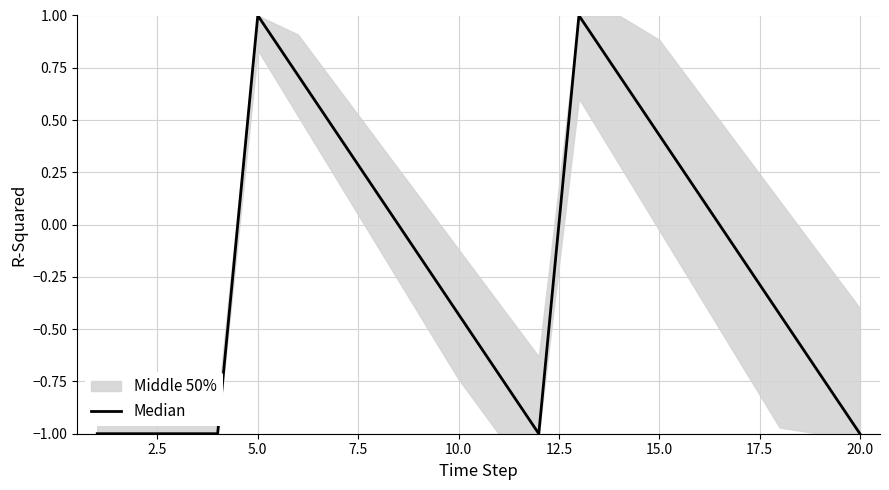

What is the greatest value displayed?

1.0